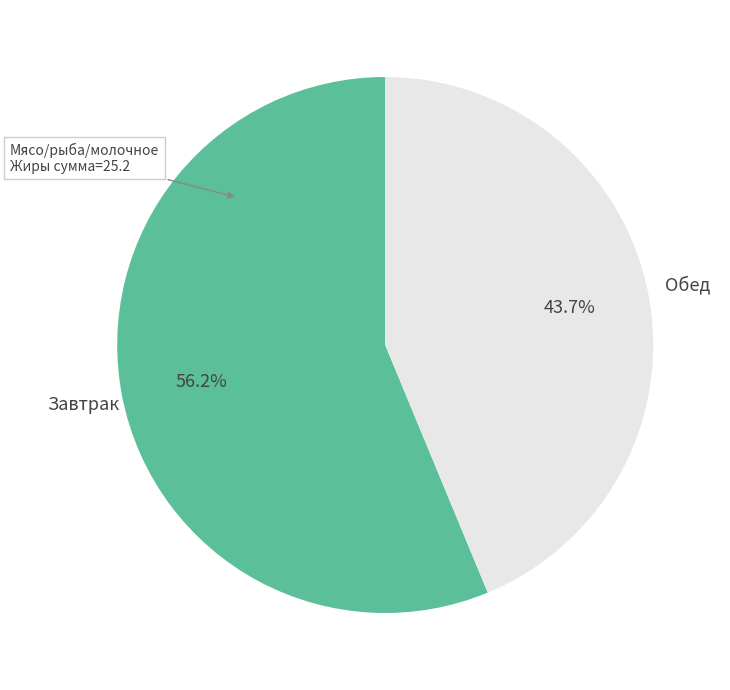

Is there a majority slice in this chart?

Yes